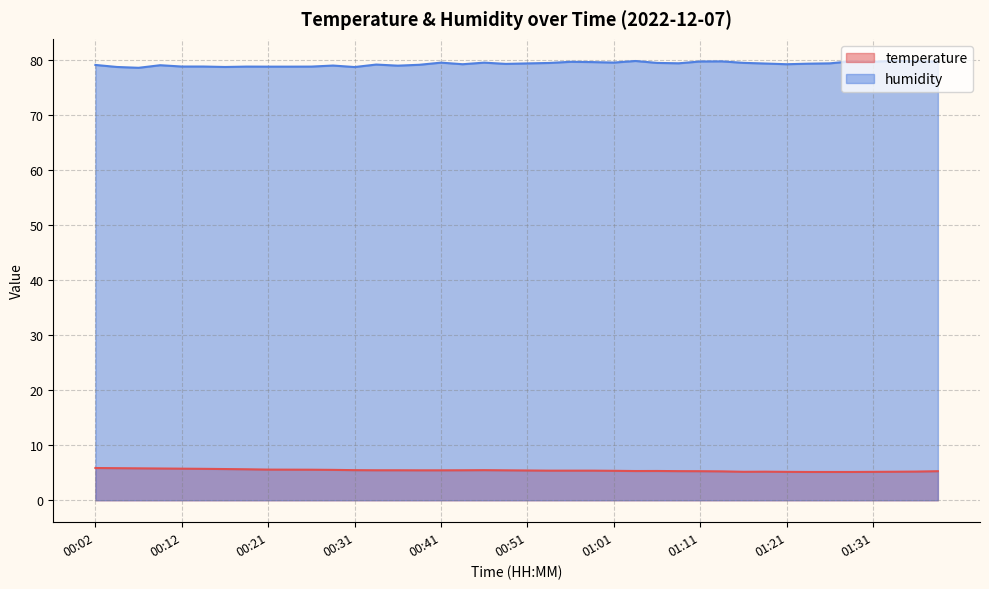

True or false: humidity and temperature cross at least once.

False